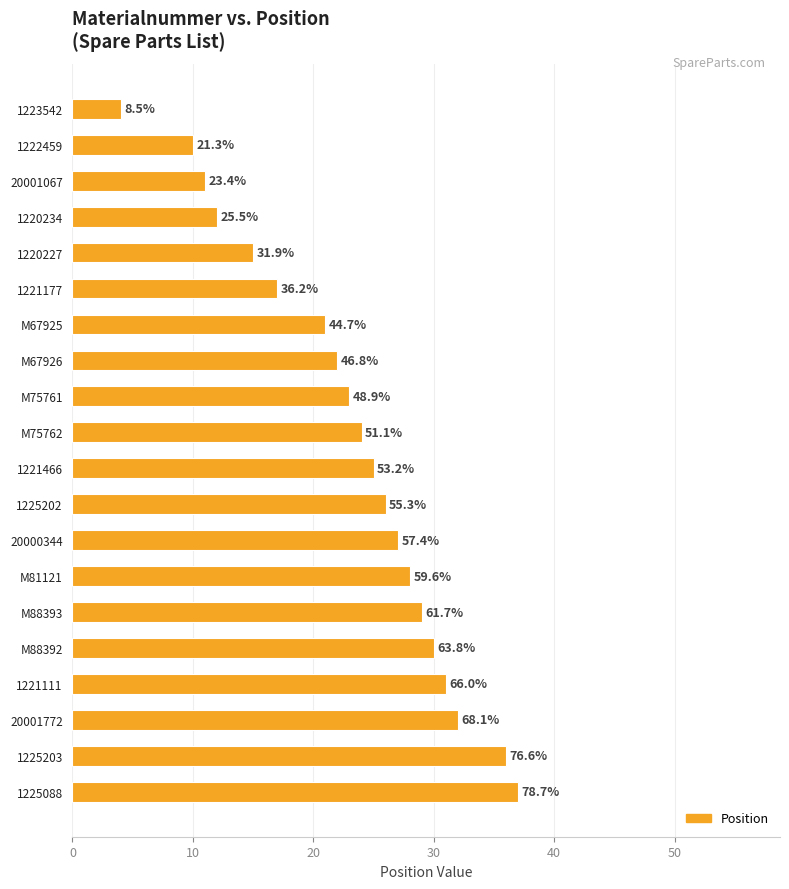

Does the chart contain stacked bars?

No